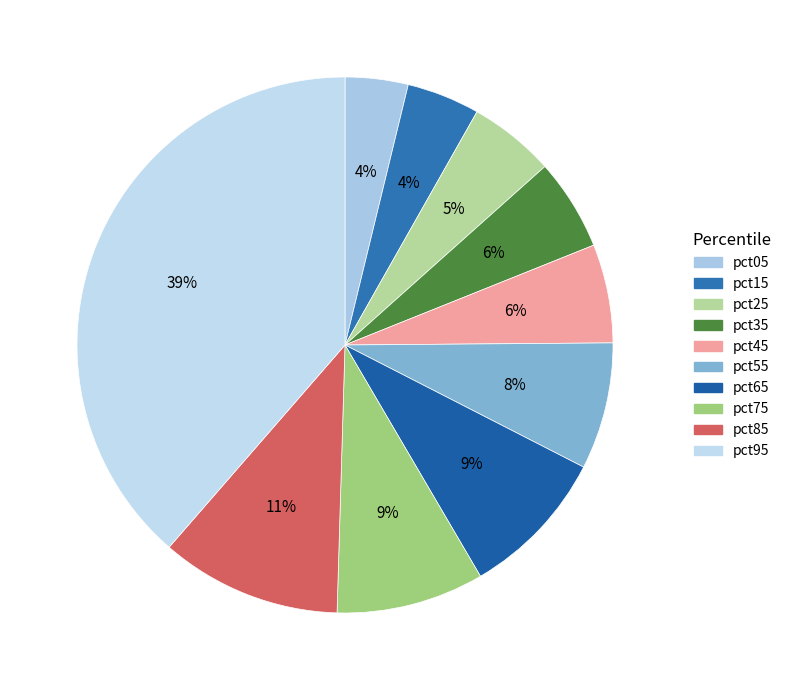

To the nearest percent, what percentage of the pie is pct35?

6%